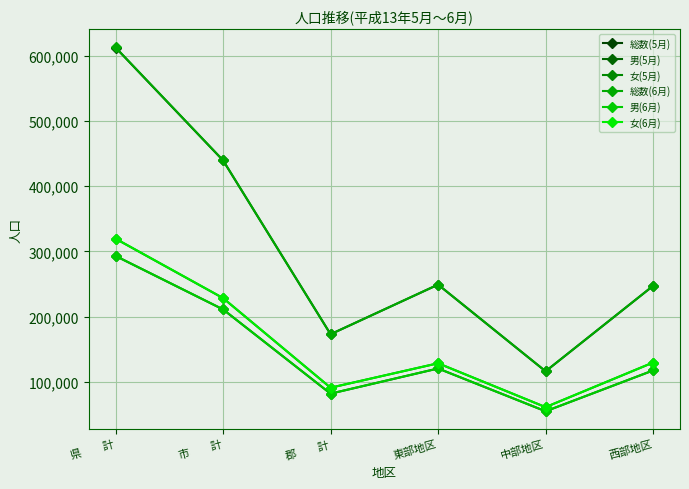

How many interior local peaks does the 総数(5月) series have?

1